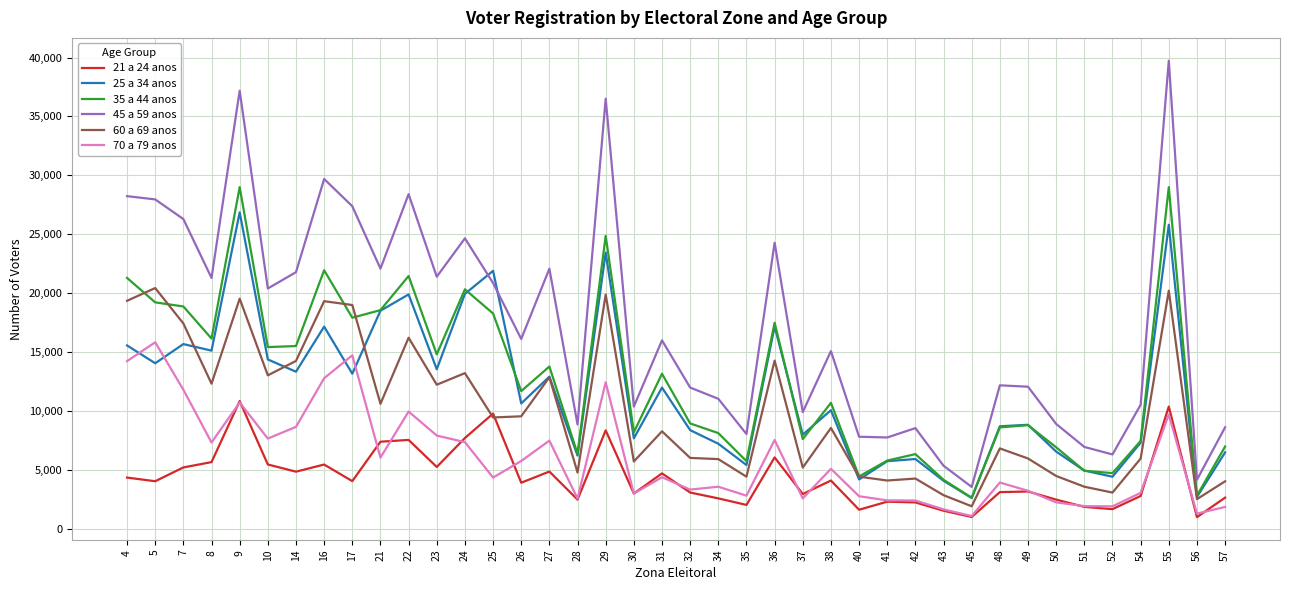

List the series in order of their peak value, lowest first.

21 a 24 anos, 70 a 79 anos, 60 a 69 anos, 25 a 34 anos, 35 a 44 anos, 45 a 59 anos